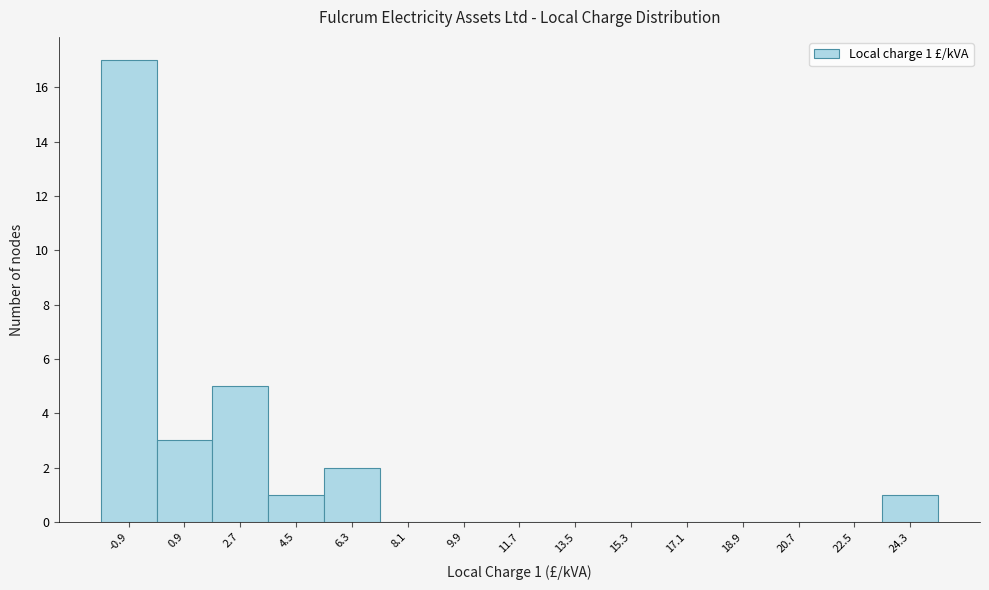

Reading right to left, what are all the values shown in this chart?

24.3=1	22.5=0	20.7=0	18.9=0	17.1=0	15.3=0	13.5=0	11.7=0	9.9=0	8.1=0	6.3=2	4.5=1	2.7=5	0.9=3	-0.9=17